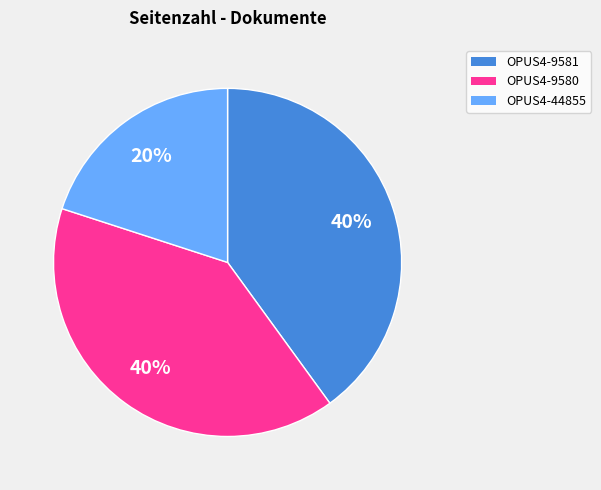

Between OPUS4-9581 and OPUS4-44855, which is larger?

OPUS4-9581